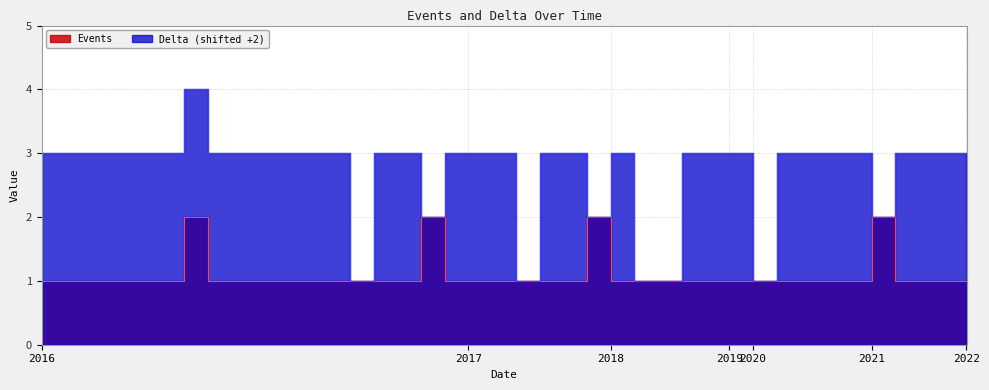

What is the lowest value of the Delta series?

1